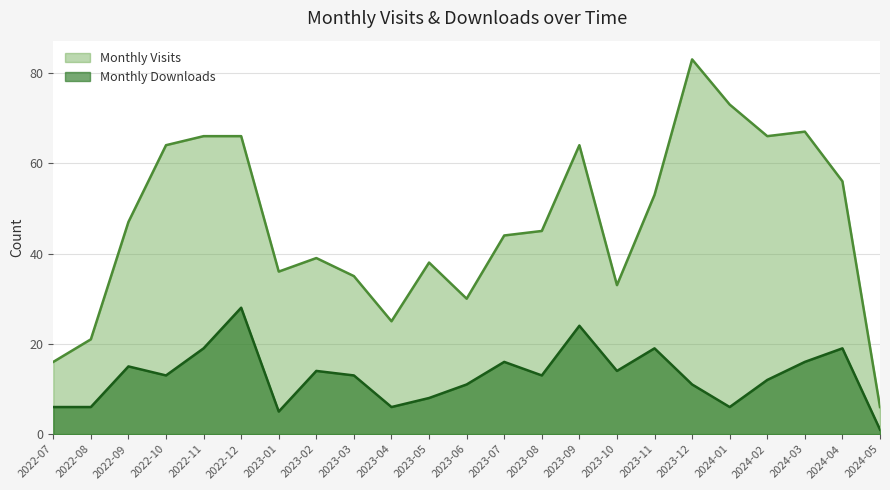

Is it true that Monthly Visits equals 40 at 2023-04?

False